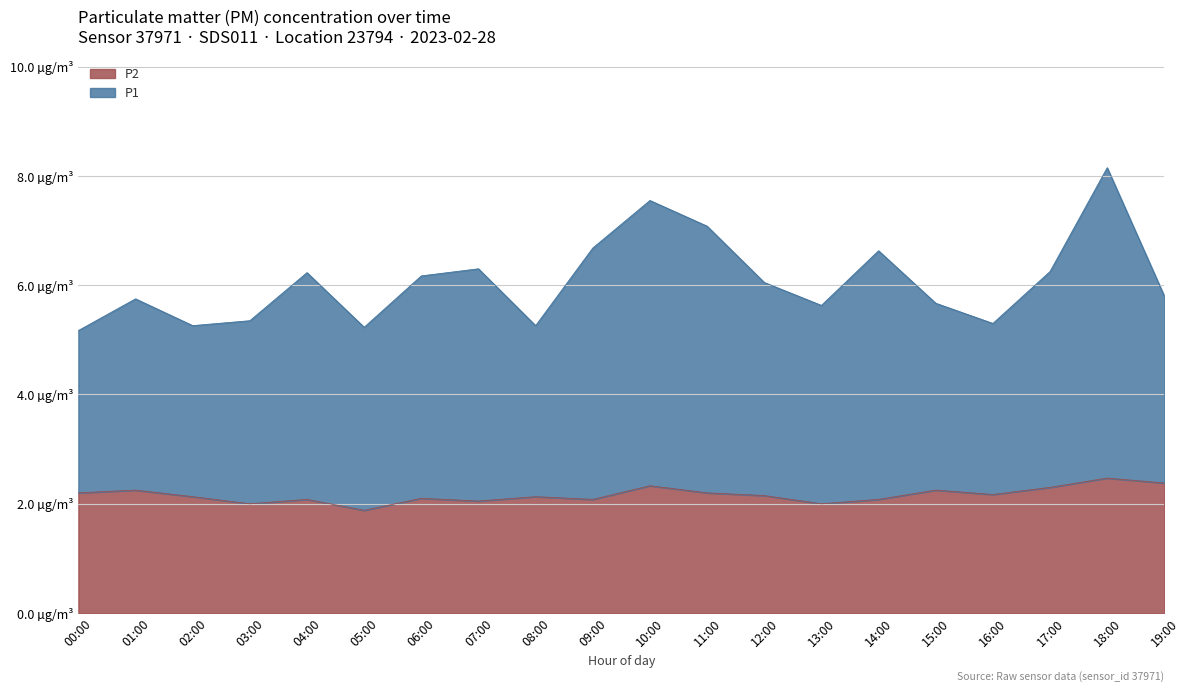

Which series has the largest range (max minus min)?

P1